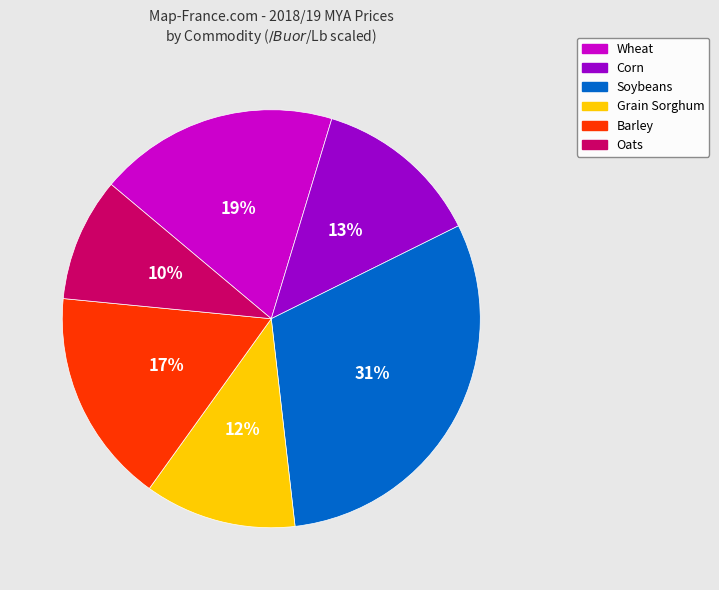

The Wheat slice represents 19% of the pie. True or false?

True